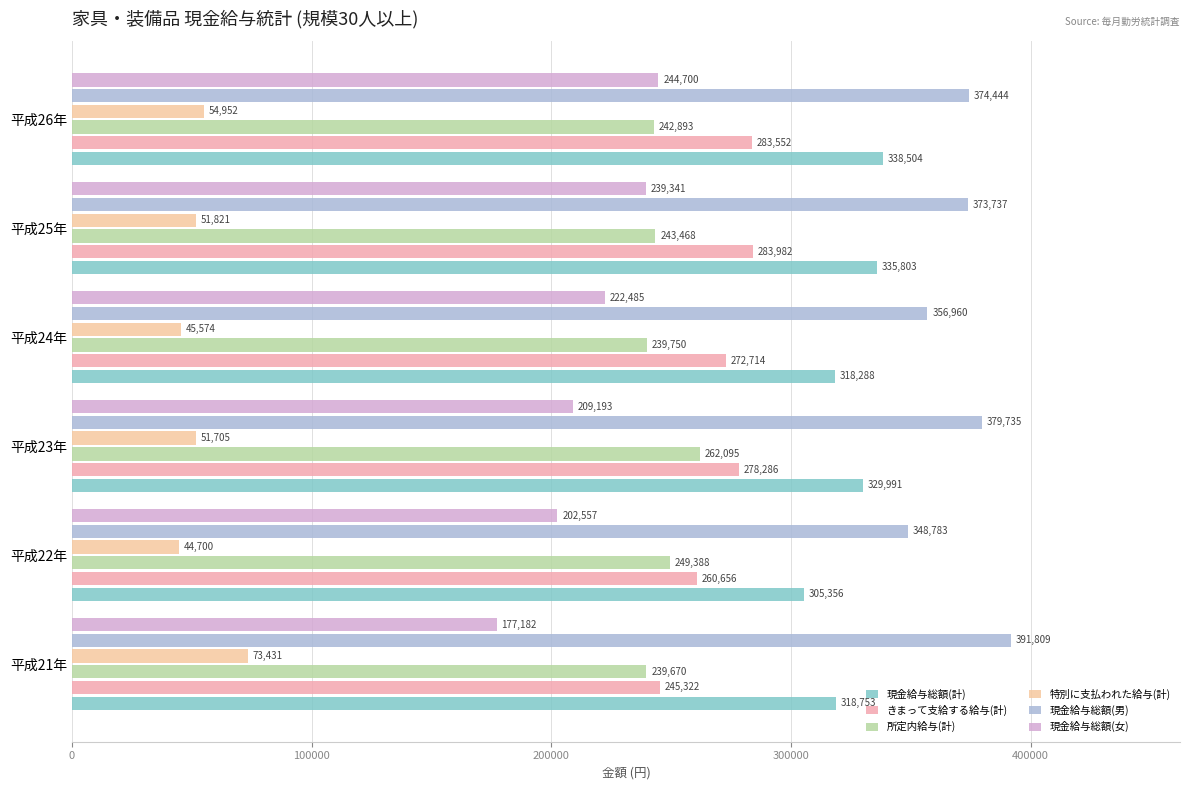

Where is 現金給与総額(男) nearest to the value 370296?

平成25年